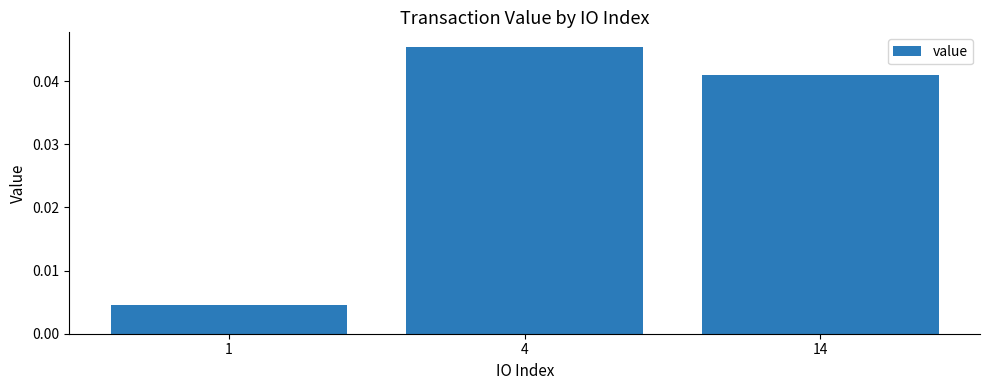

At which category does the chart reach its minimum across all series?

1